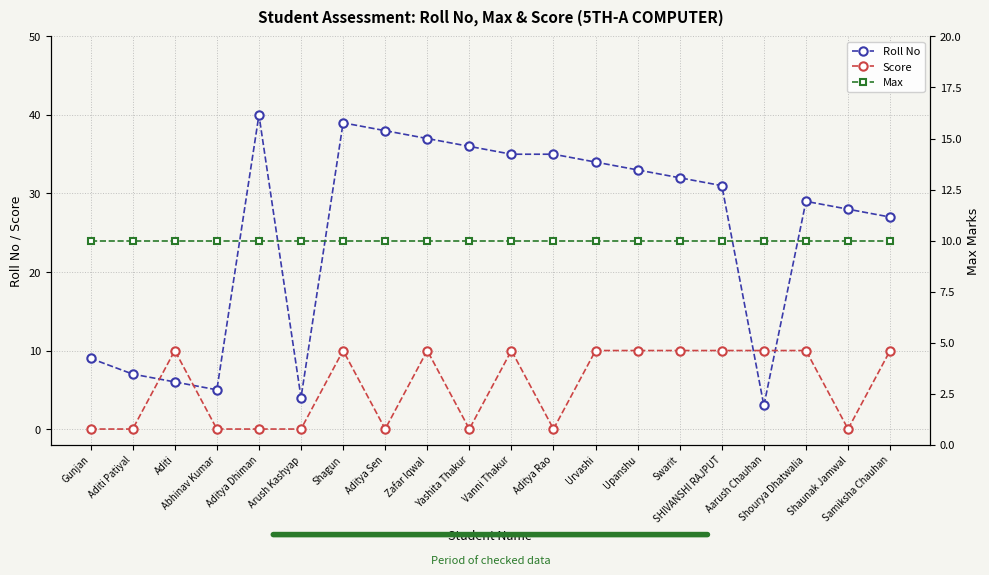

What is the label of the 9th point from the right?

Aditya Rao